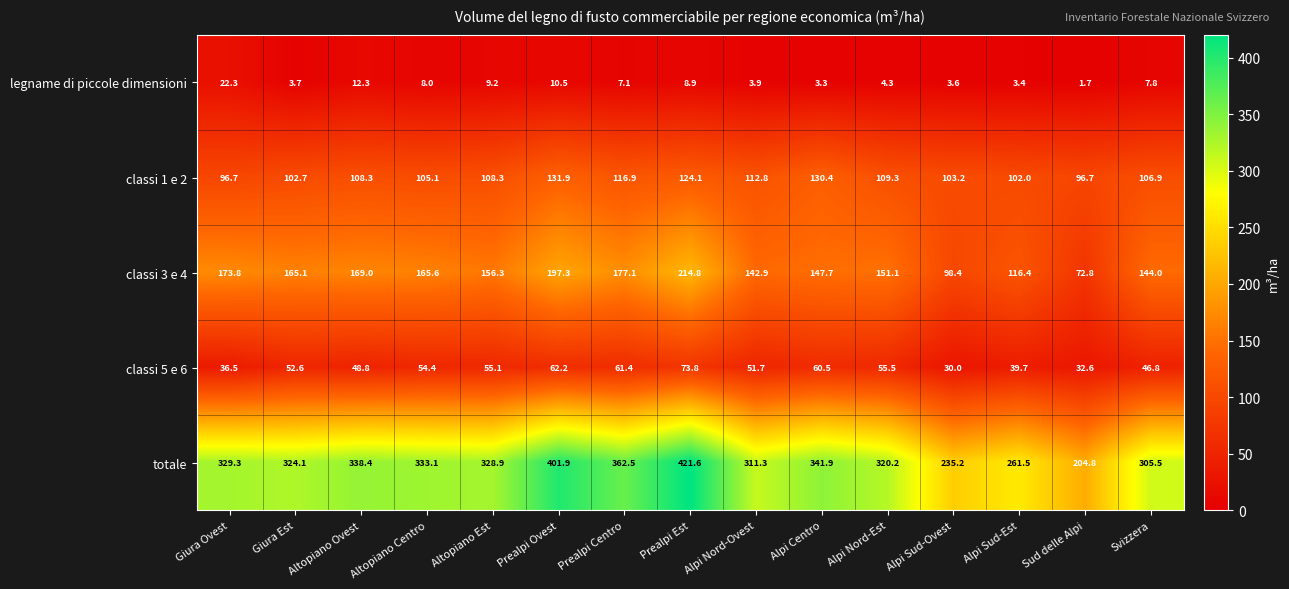

The value of classi 5 e 6 at Giura Est is 52.6. True or false?

True